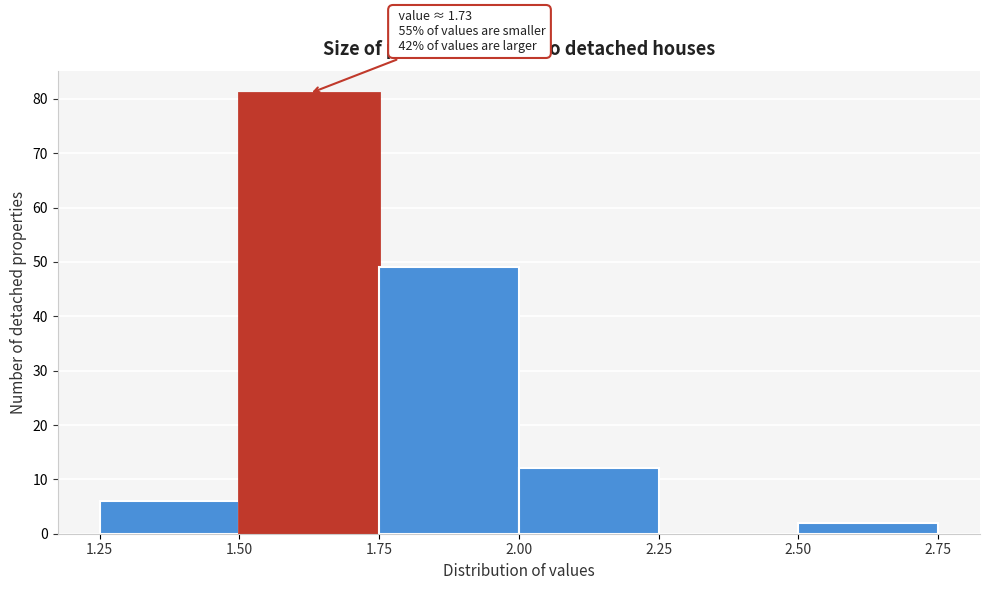

Over which range of the x-axis is the bar tallest?

1.50 to 1.75